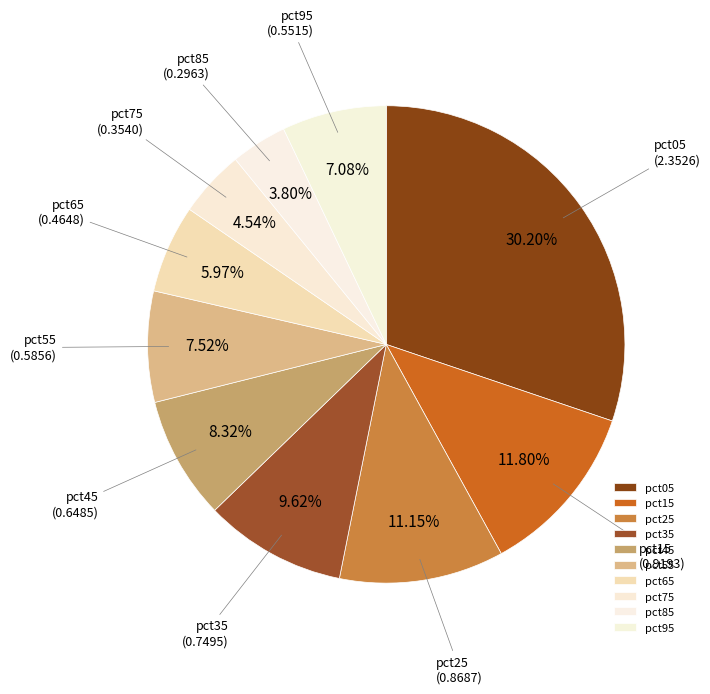

To the nearest percent, what is the difference between the largest and smallest slice percentages?

26%